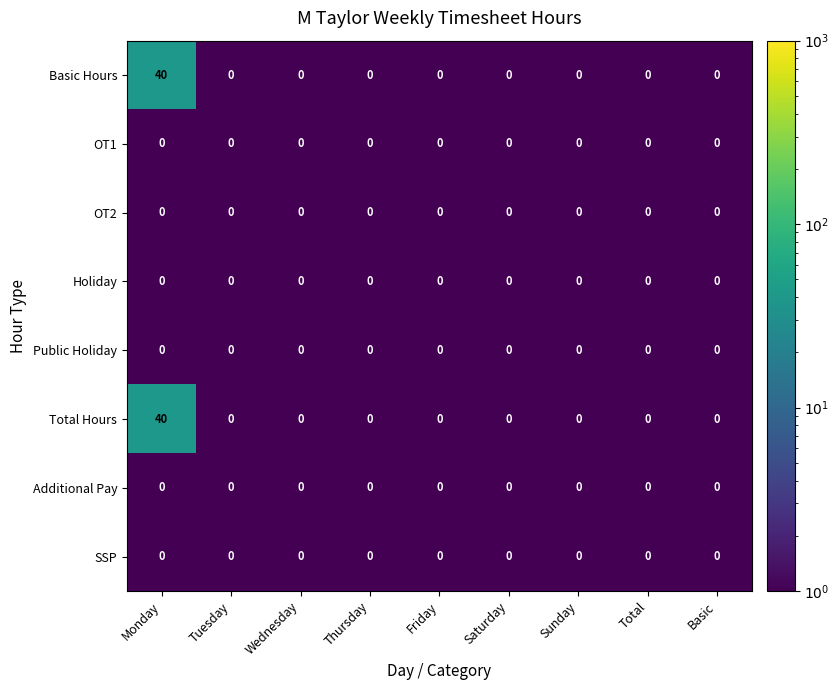

At how many categories does at least one series exceed 34?

1